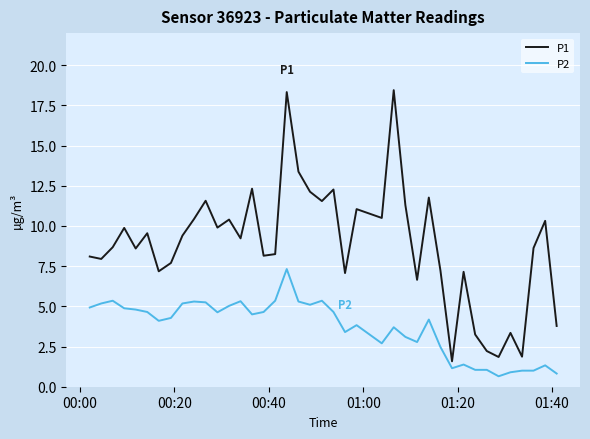

How many categories are shown in the chart?

40